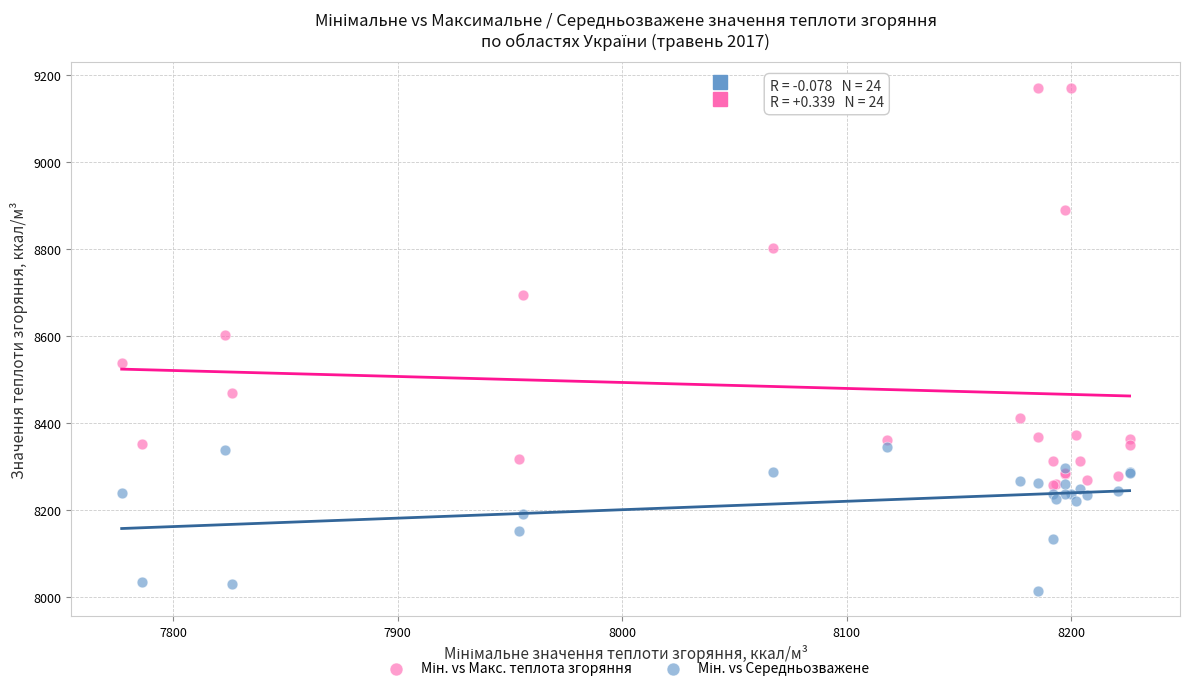

What is the X range (max minus min) for the scatter plot?

449.0